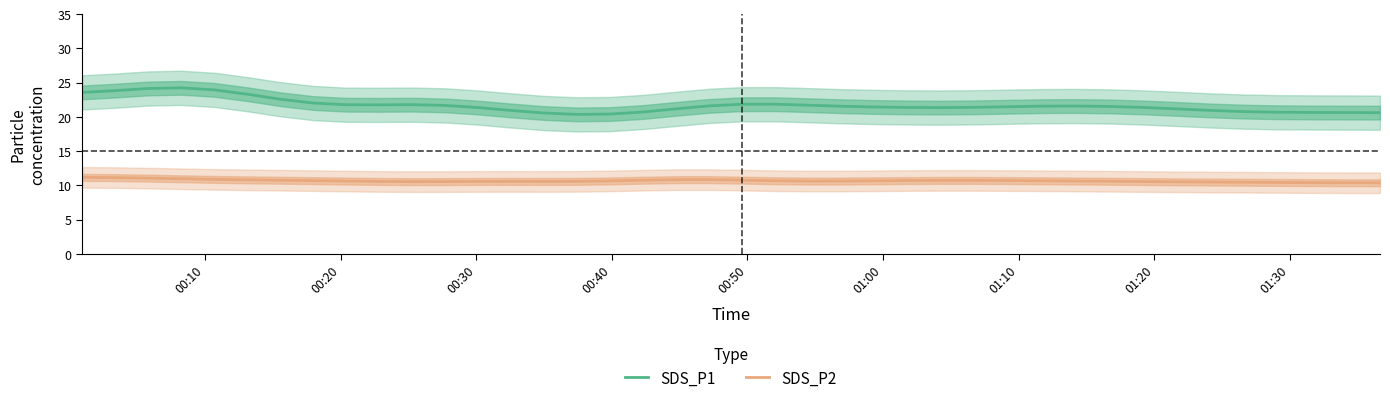

What is the maximum value for SDS_P1?

24.2